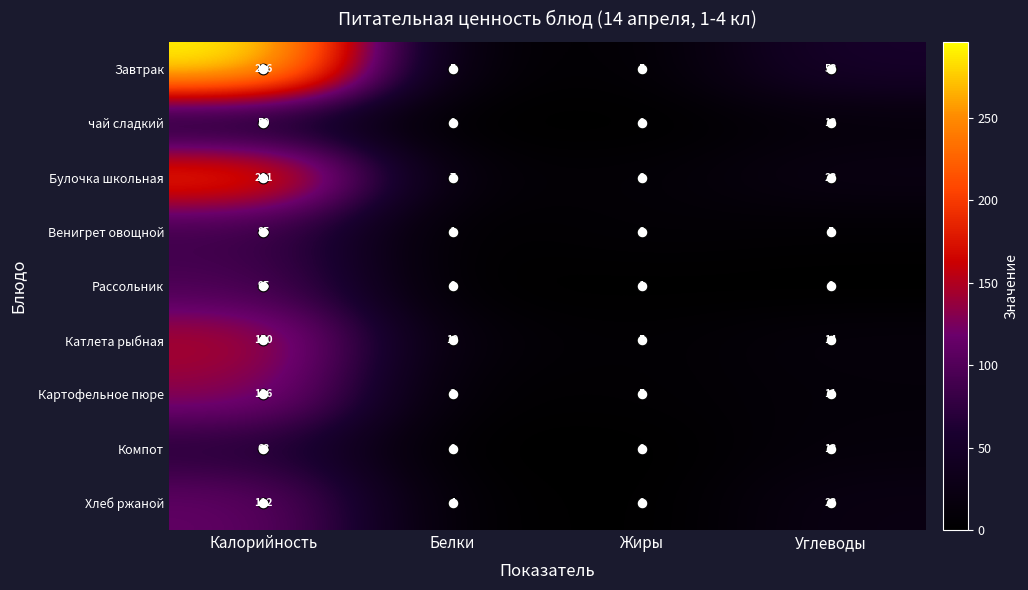

What is the highest value of the чай сладкий series?

50